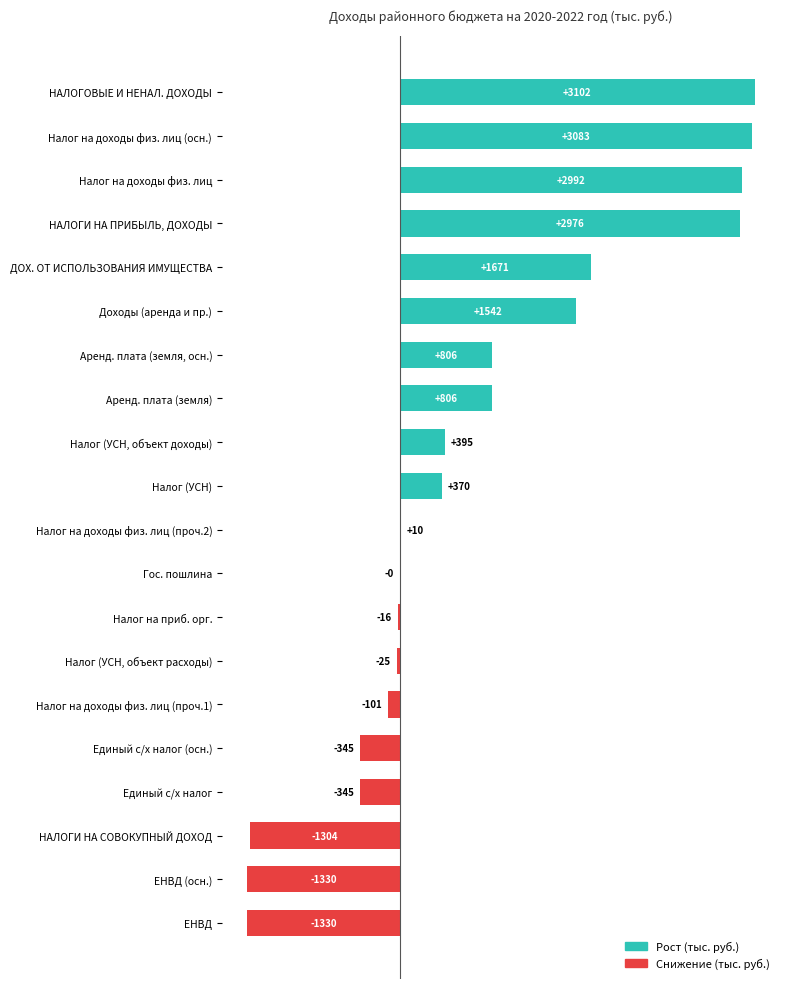

Which label corresponds to the largest value in the chart?

НАЛОГОВЫЕ И НЕНАЛ. ДОХОДЫ